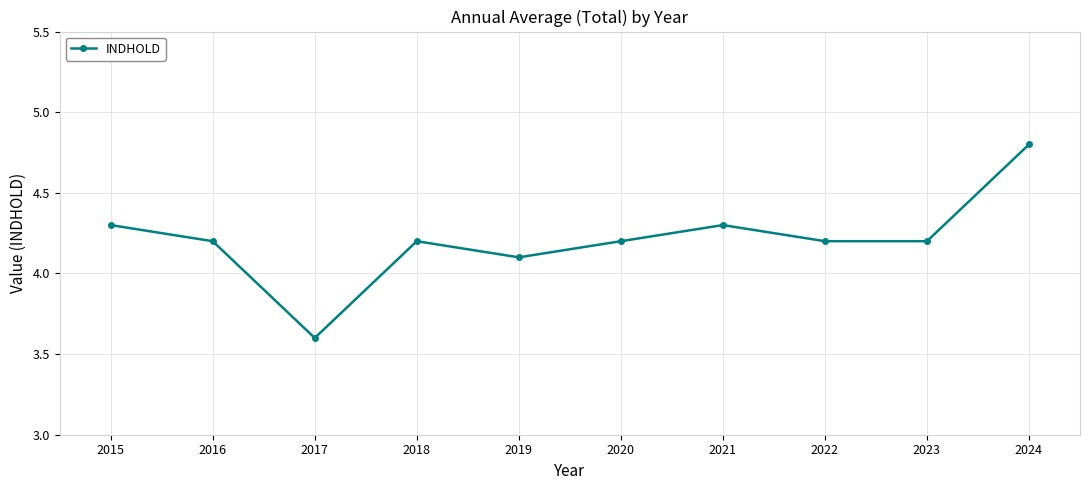

At which category does the chart reach its minimum across all series?

2017